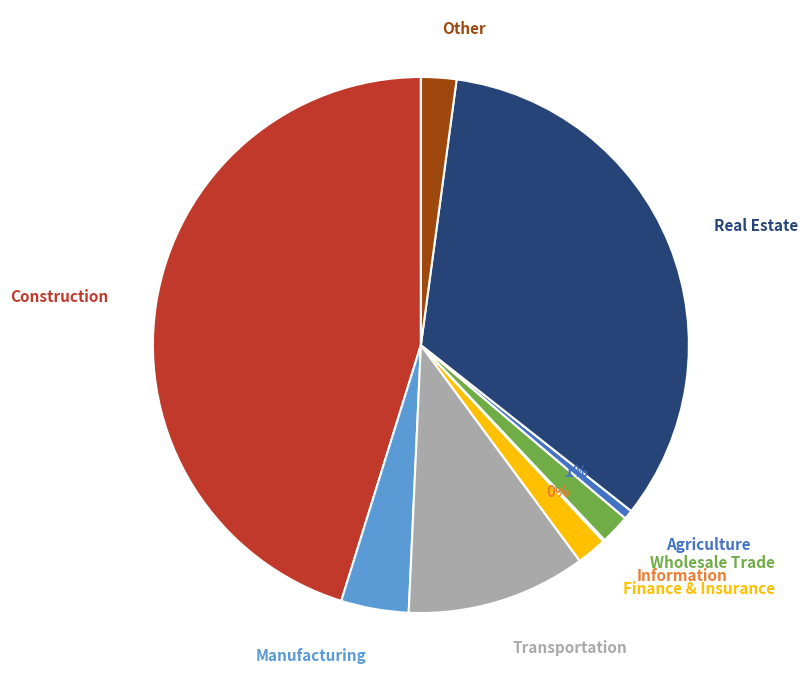

True or false: Manufacturing accounts for 14% of the total.

False